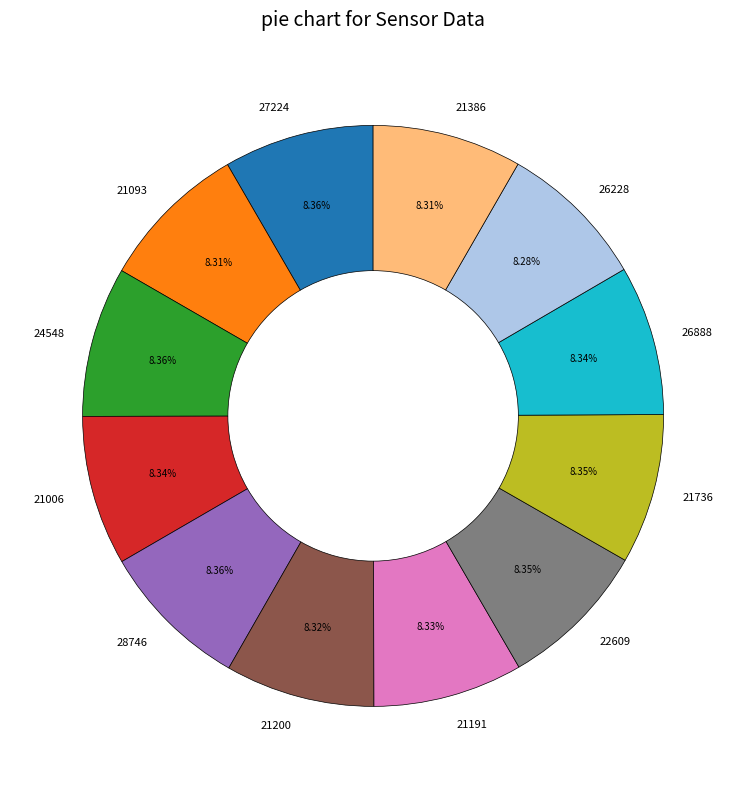

Is the sum of 26228 and 21200 greater than half?

No